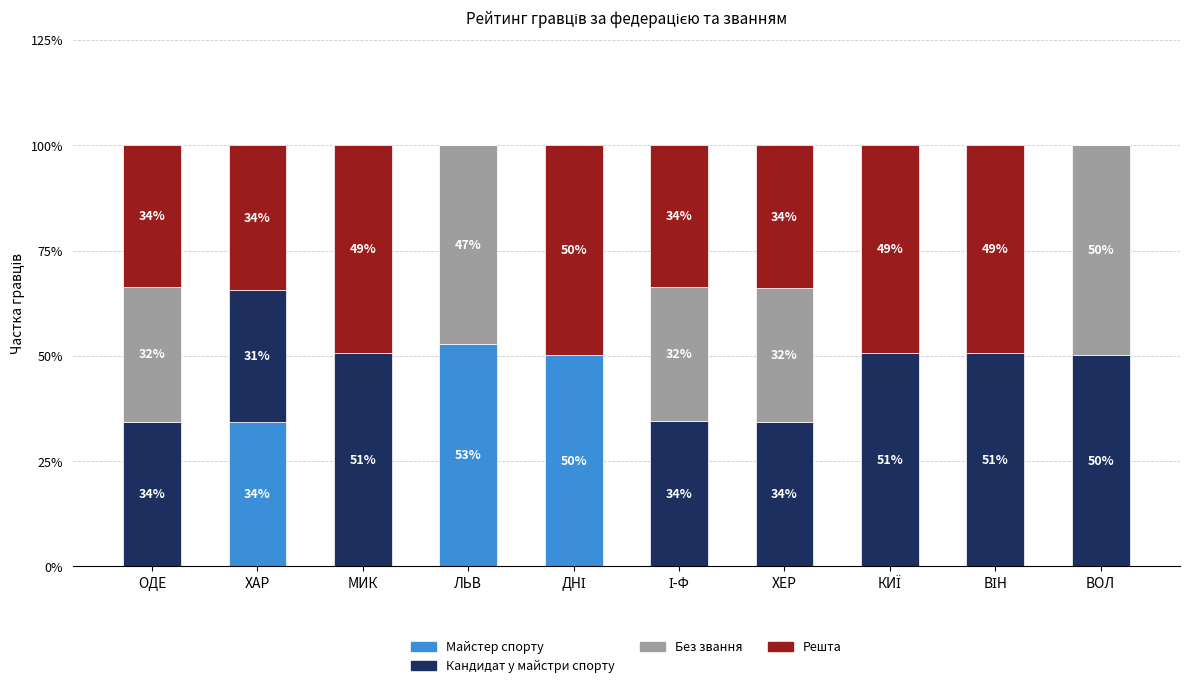

The Майстер спорту series shows -25.0 at ОДЕ. True or false?

False